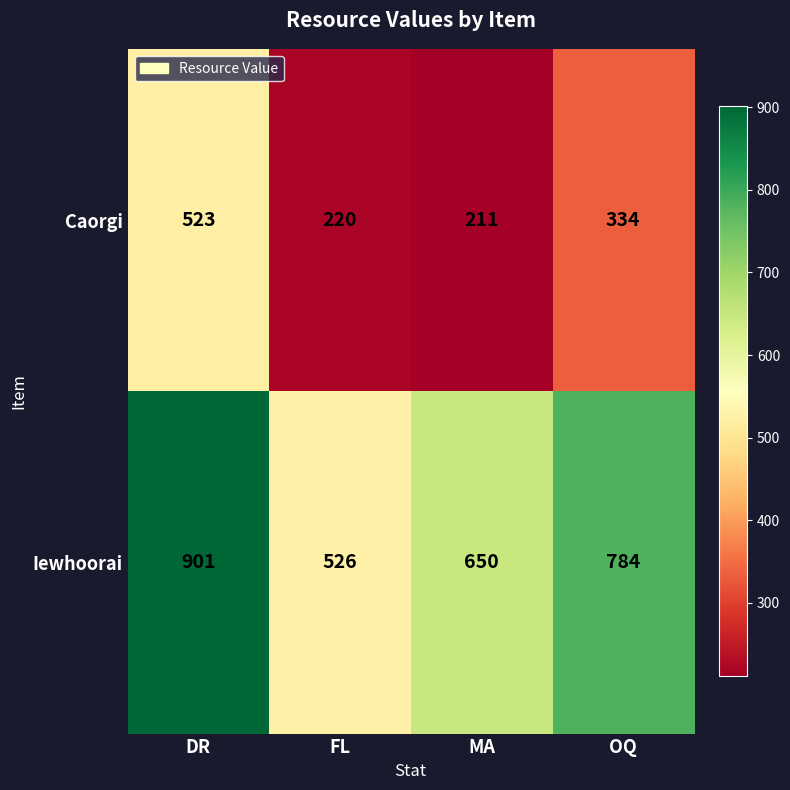

Reading left to right, list all the values displayed in this chart.

Caorgi: DR=523	FL=220	MA=211	OQ=334
Iewhoorai: DR=901	FL=526	MA=650	OQ=784